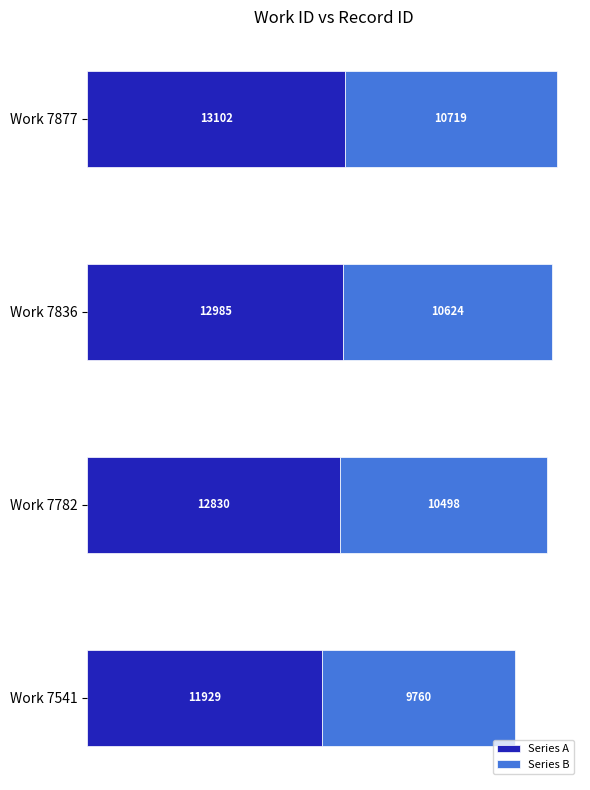

Is it true that Series A equals 11929.0 at Work 7541?

True